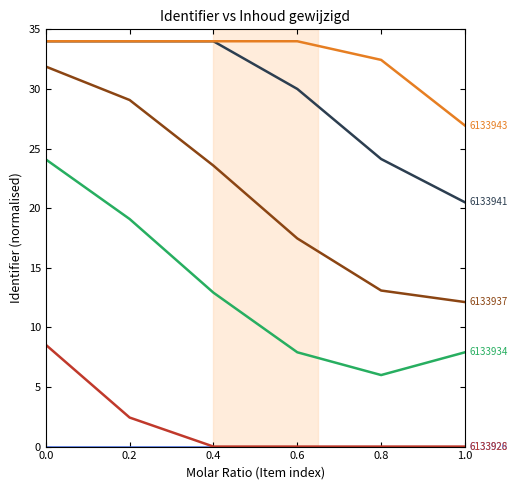

What is the total value across all series at 0.2?

118.6